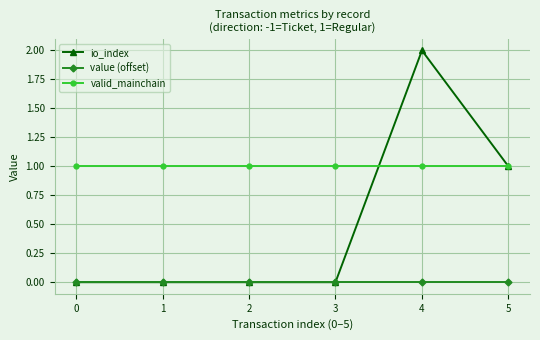

Which series has the largest total across all categories?

valid_mainchain